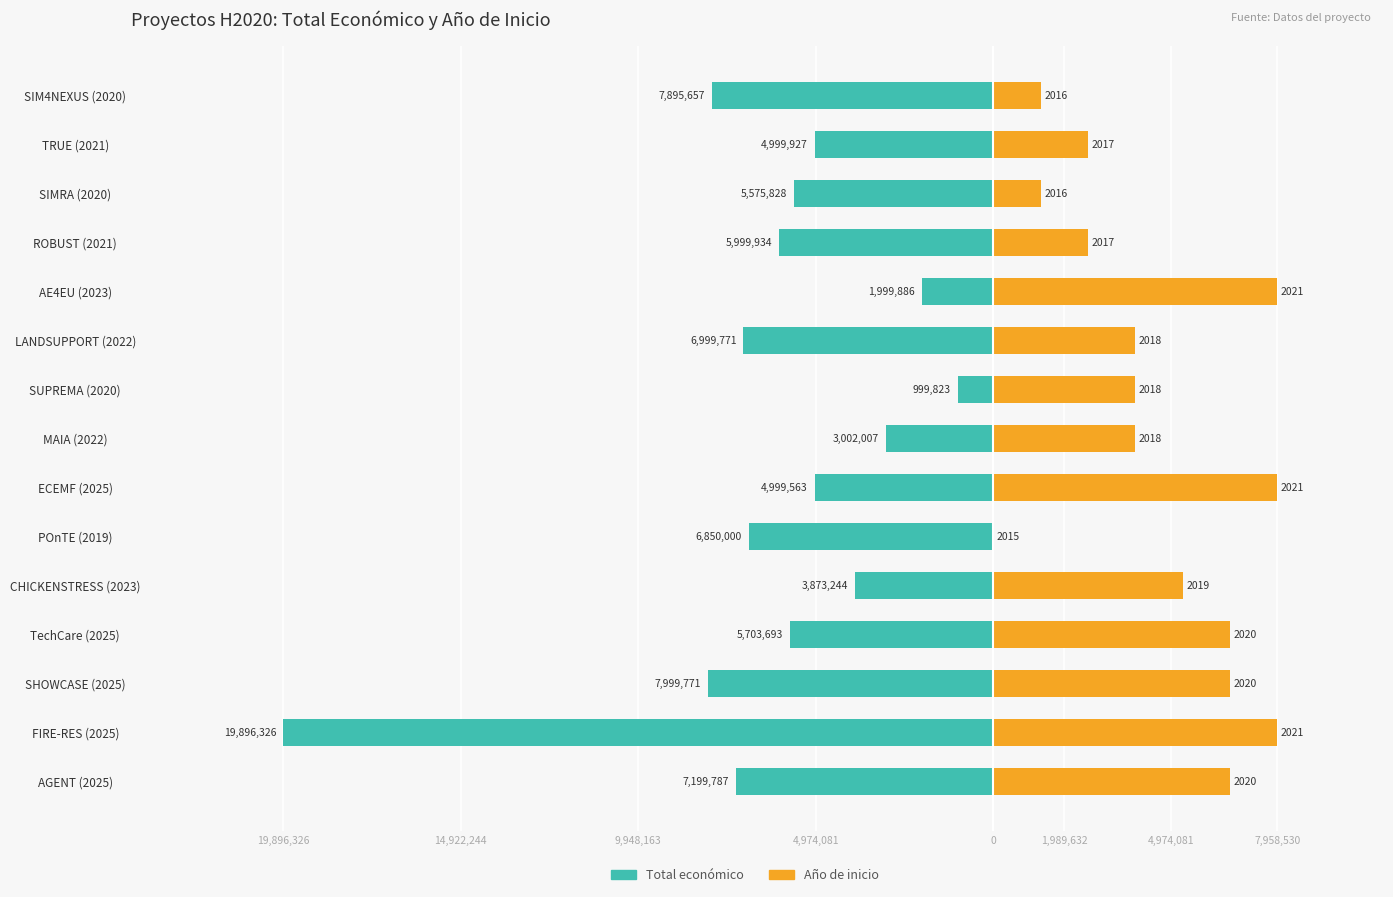

Between MAIA (2022) and SIMRA (2020), which is larger?

MAIA (2022)